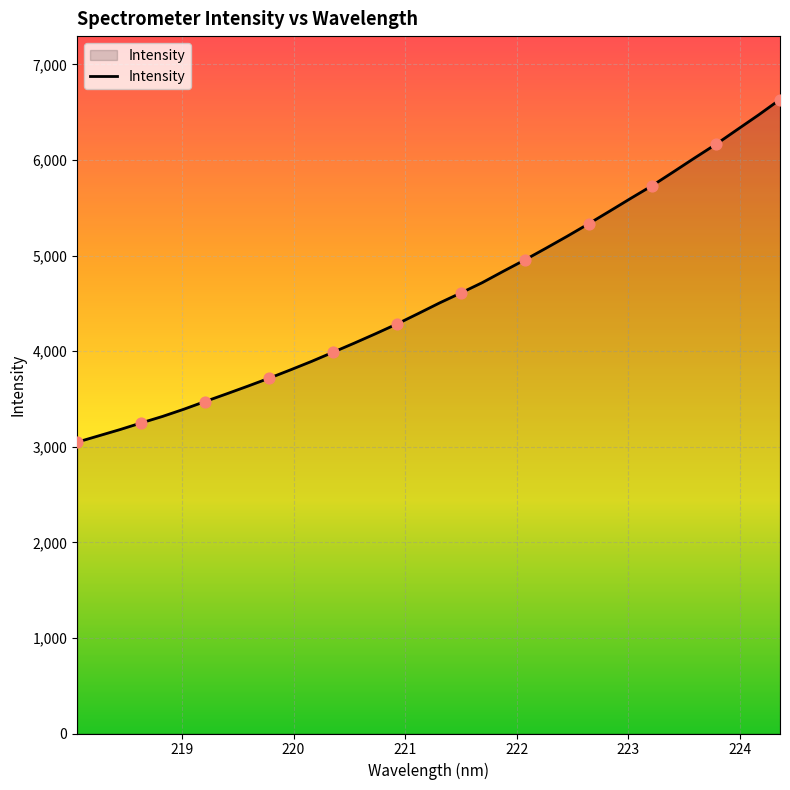

What is the smallest value displayed?

3047.7